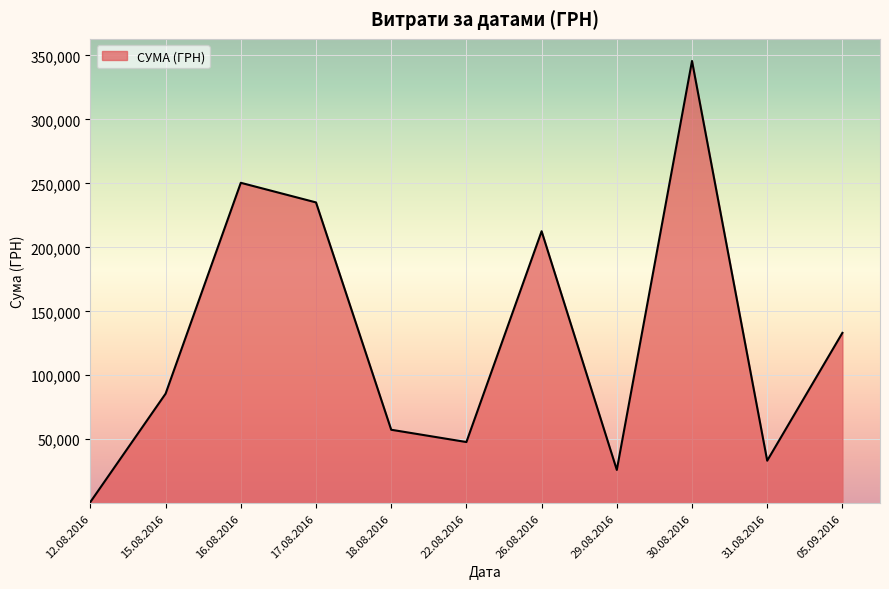

Which has a higher value, 31.08.2016 or 05.09.2016?

05.09.2016